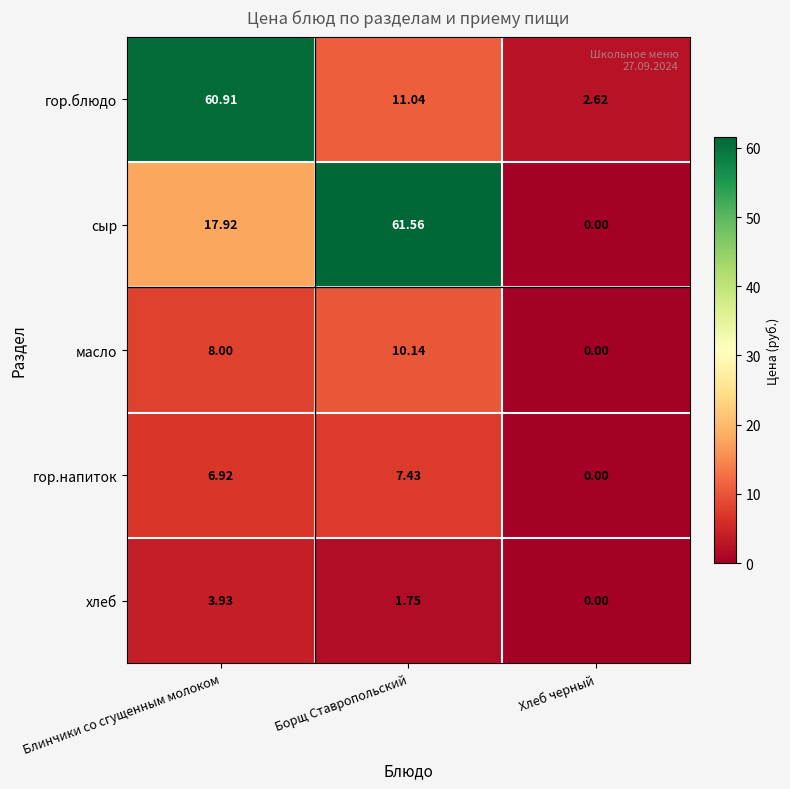

Which series changed the most between Борщ Ставропольский and Хлеб черный?

сыр